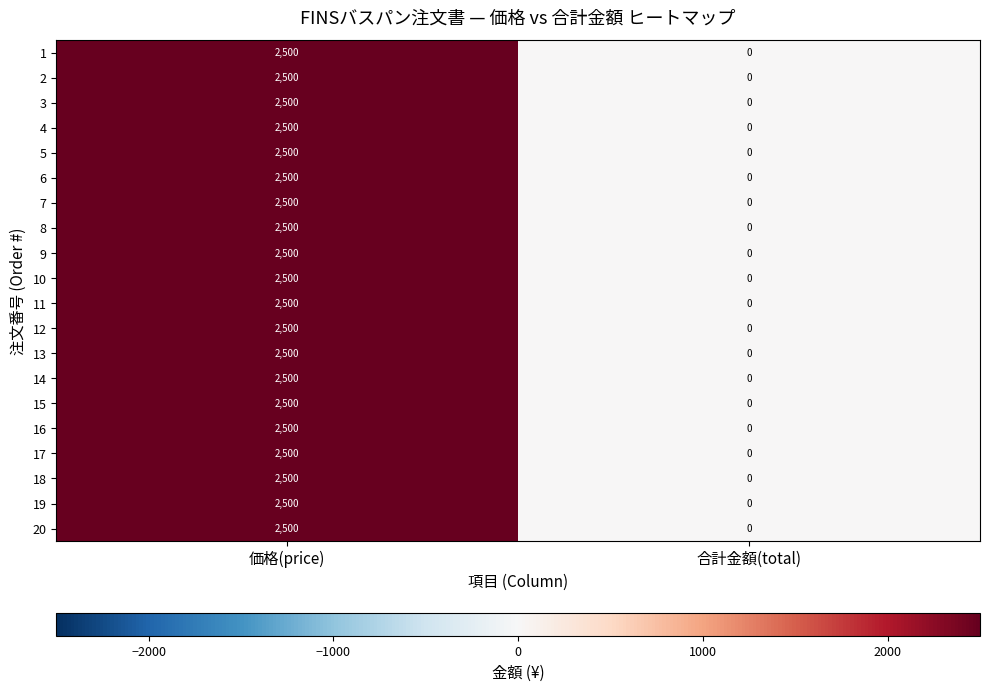

True or false: 7 has a value of 957 at 価格(price).

False